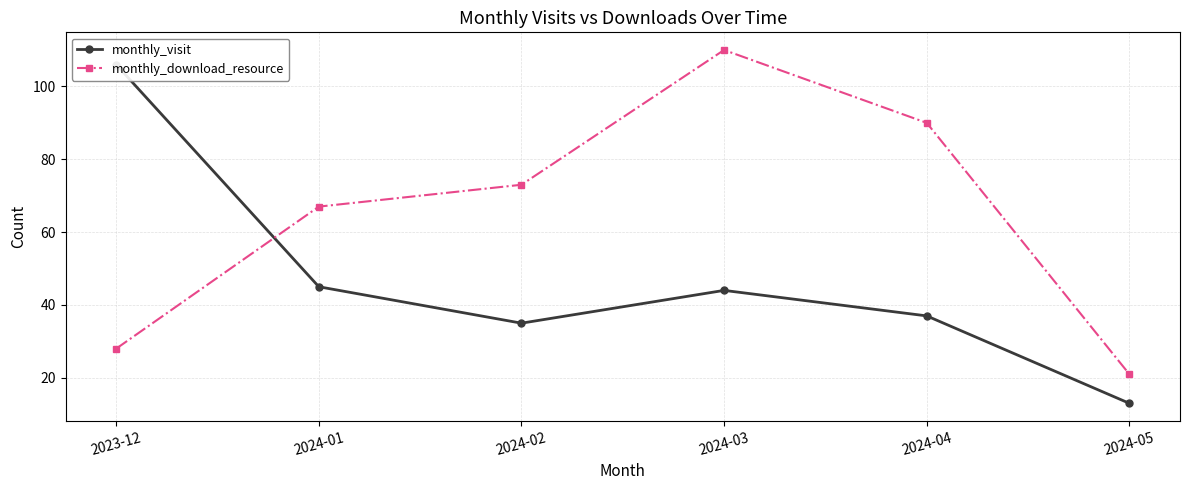

Count the number of categories in the chart.

6